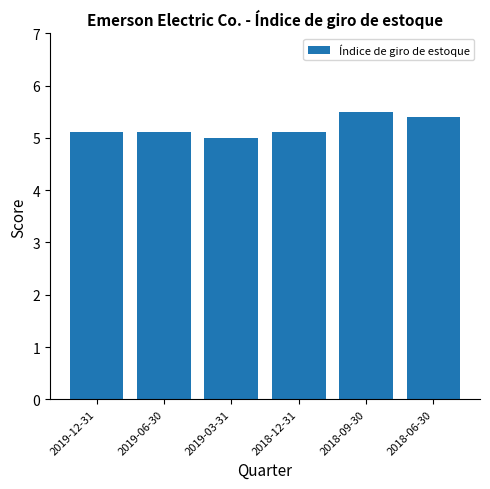

What is the difference between the values at 2018-09-30 and 2018-06-30?

0.1